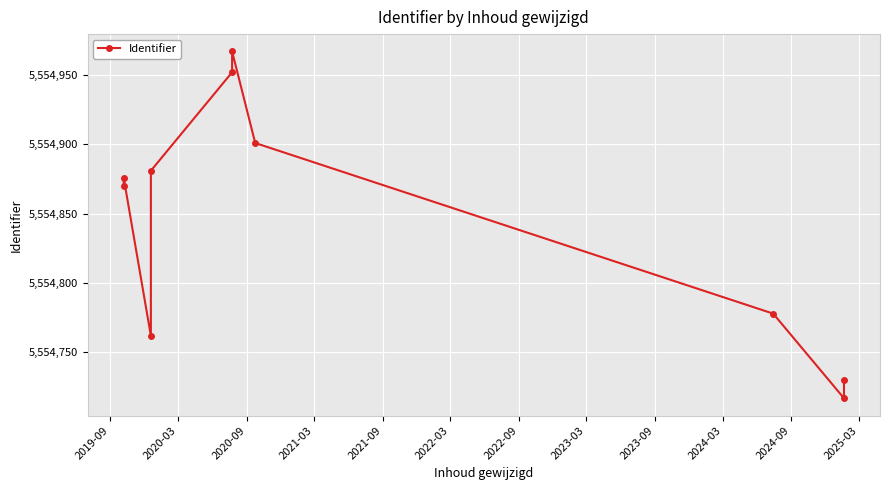

Does the chart display data point markers on the line(s)?

Yes